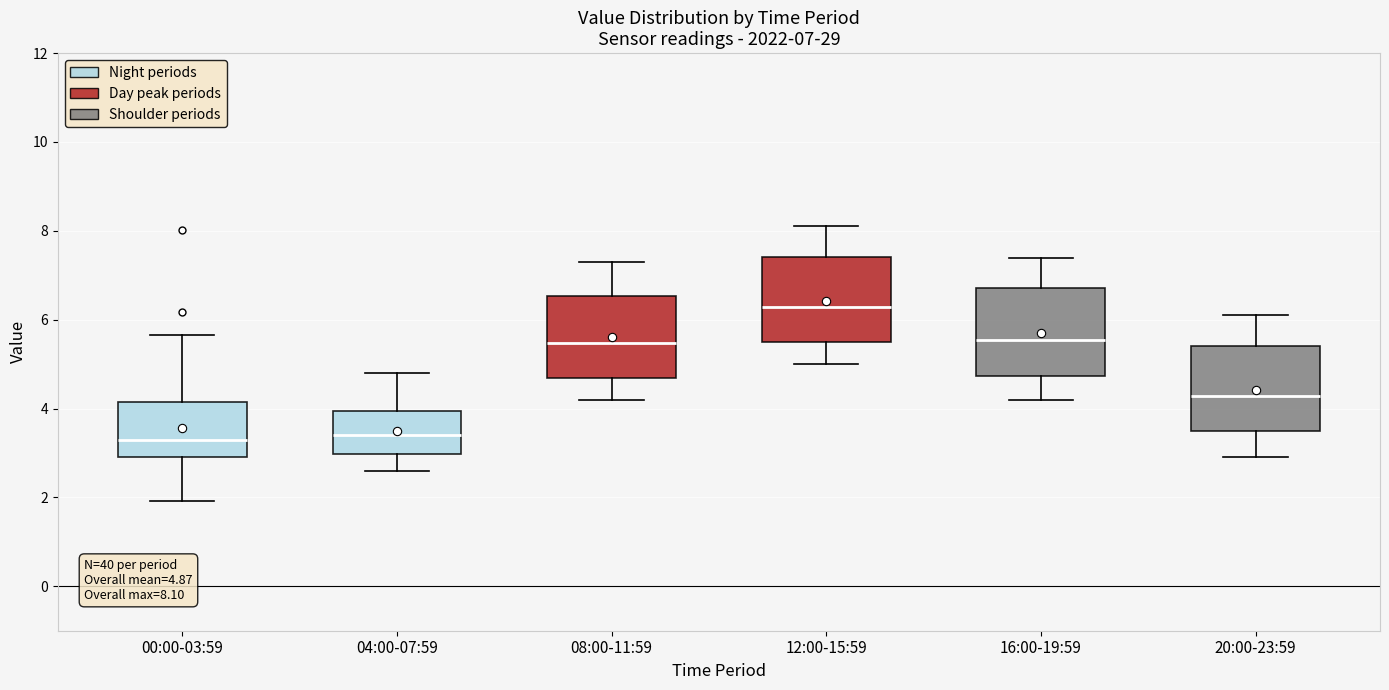

Which box's median line is the highest?

12:00-15:59